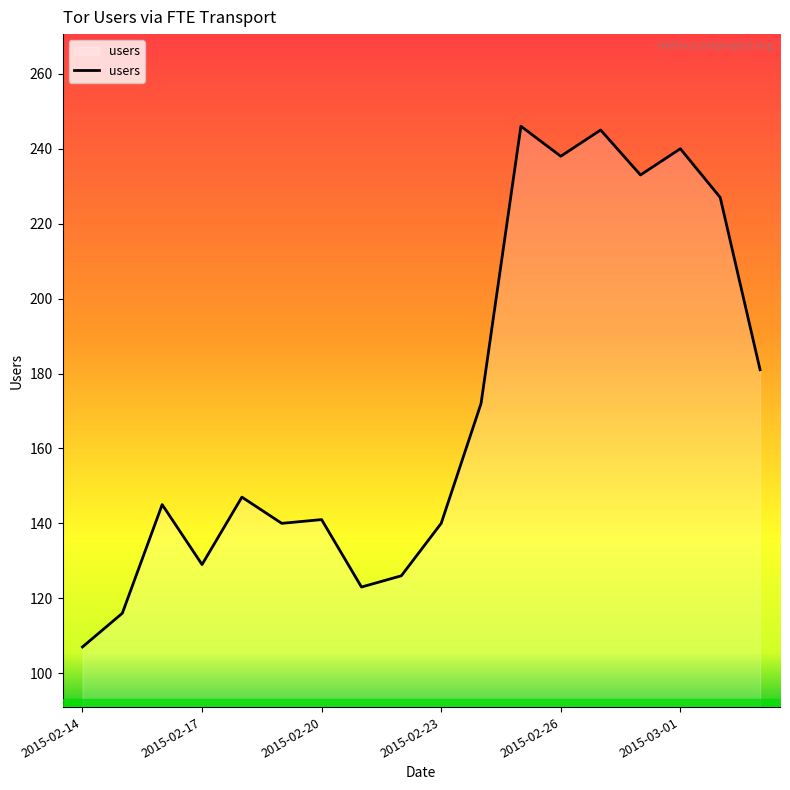

What is the greatest value displayed?

246